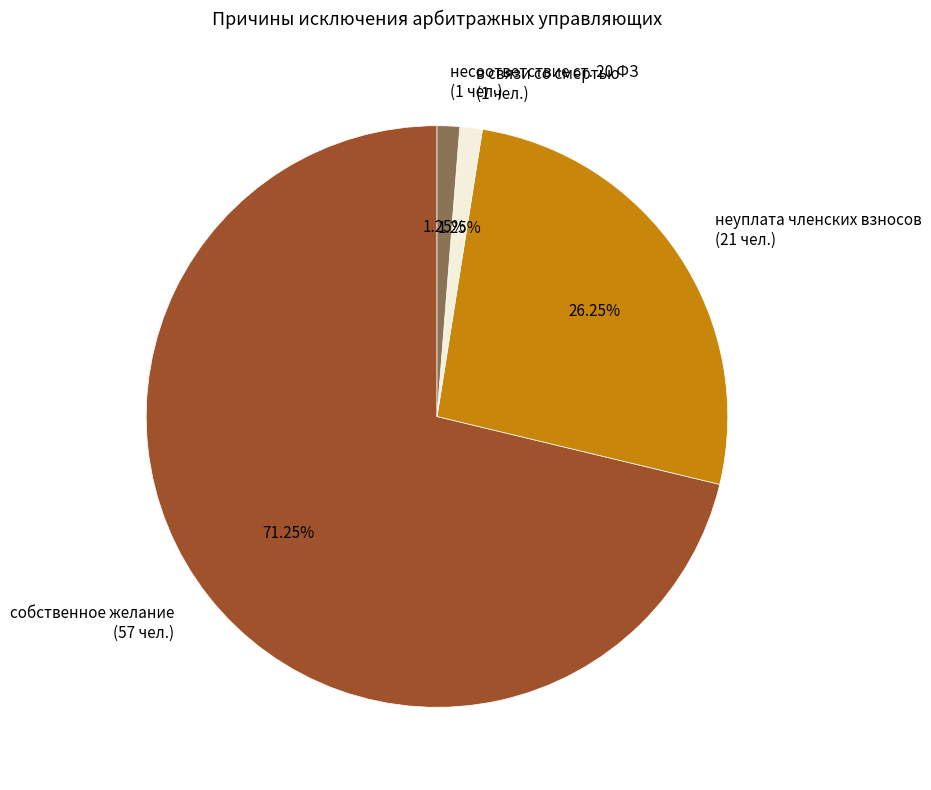

Is there any slice that represents more than half of the pie?

Yes